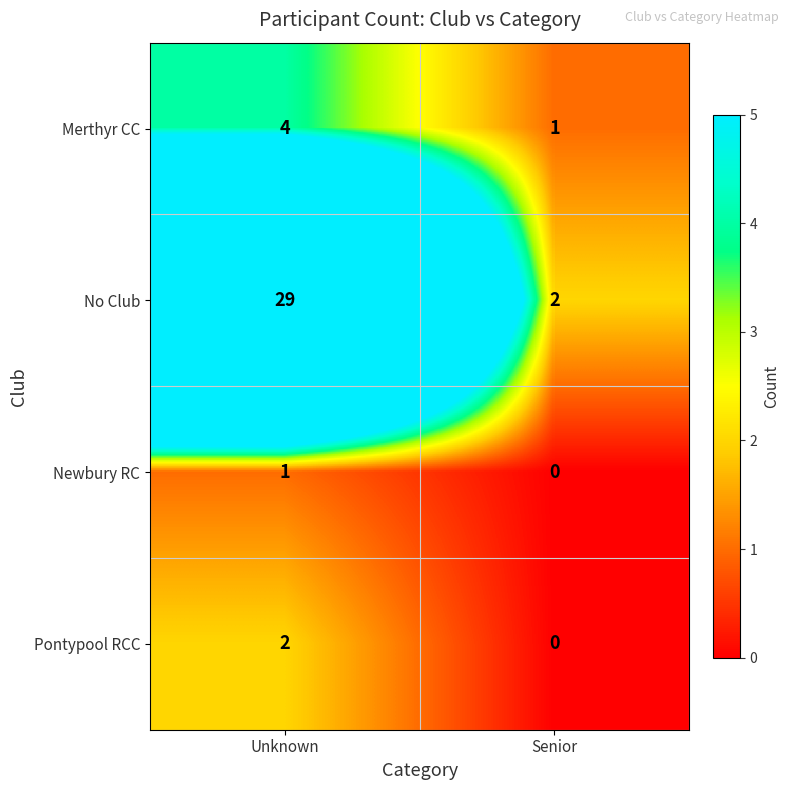

Reading right to left, list all the values displayed in this chart.

Merthyr CC: Senior=1	Unknown=4
No Club: Senior=2	Unknown=29
Newbury RC: Senior=0	Unknown=1
Pontypool RCC: Senior=0	Unknown=2